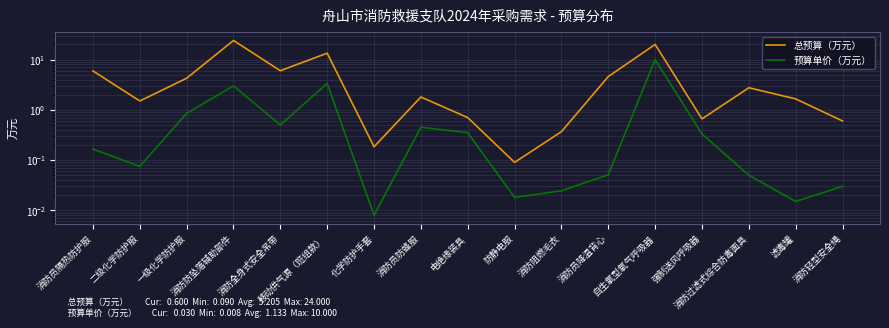

True or false: 预算单价（万元） and 总预算（万元） intersect in this chart.

False